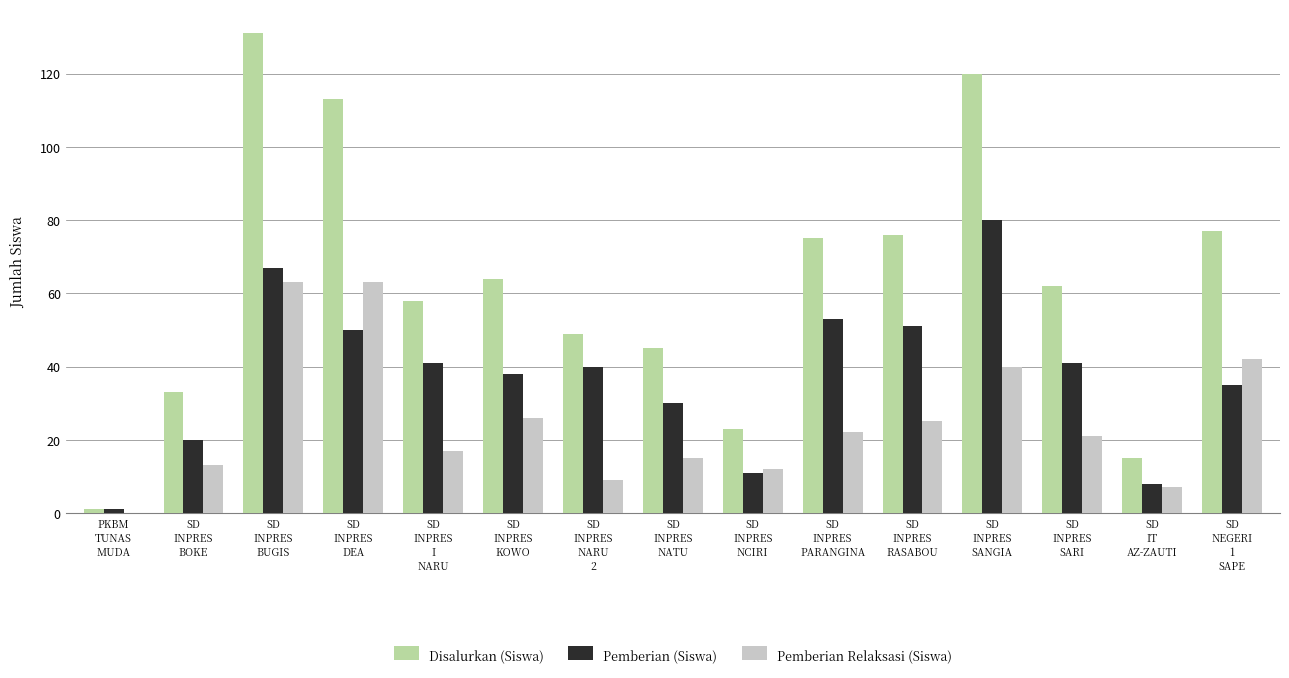

Reading left to right, what are all the values shown in this chart?

Disalurkan (Siswa): 1	33	131	113	58	64	49	45	23	75	76	120	62	15	77
Pemberian (Siswa): 1	20	67	50	41	38	40	30	11	53	51	80	41	8	35
Pemberian Relaksasi (Siswa): 0	13	63	63	17	26	9	15	12	22	25	40	21	7	42